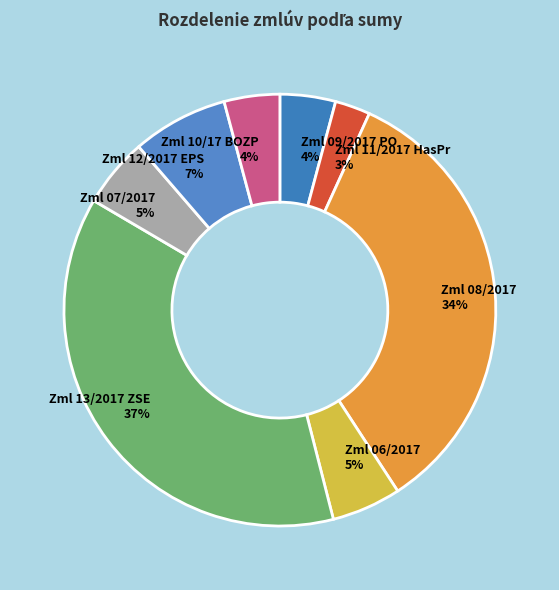

Combined, do Zml 10/17 BOZP and Zml 09/2017 PO account for over 50%?

No